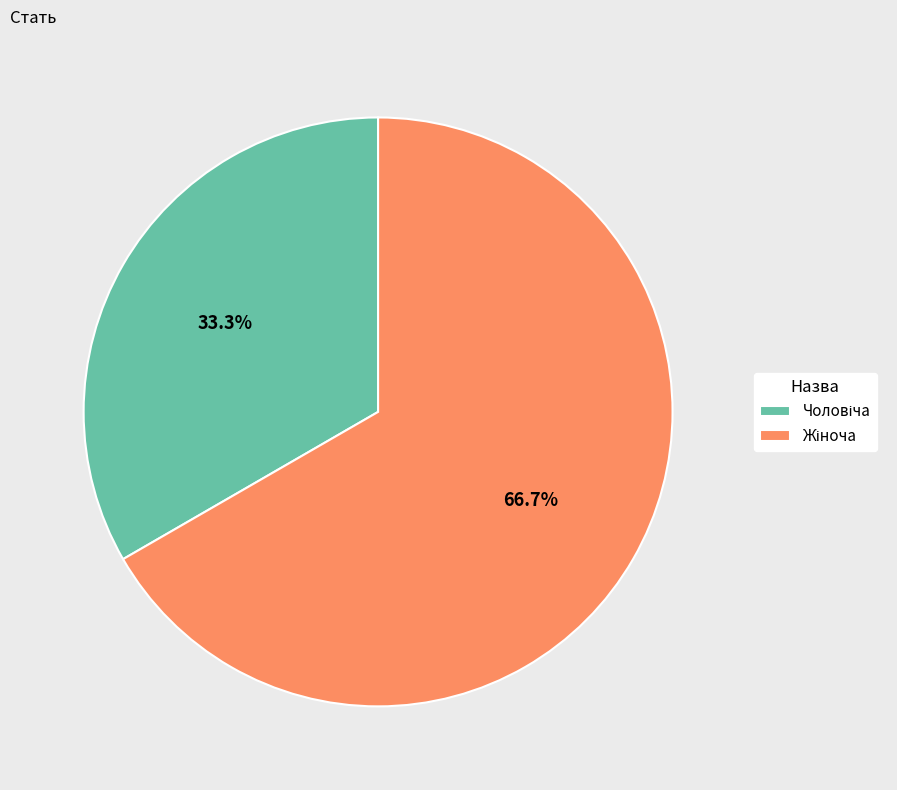

How many segments does this pie chart have?

2